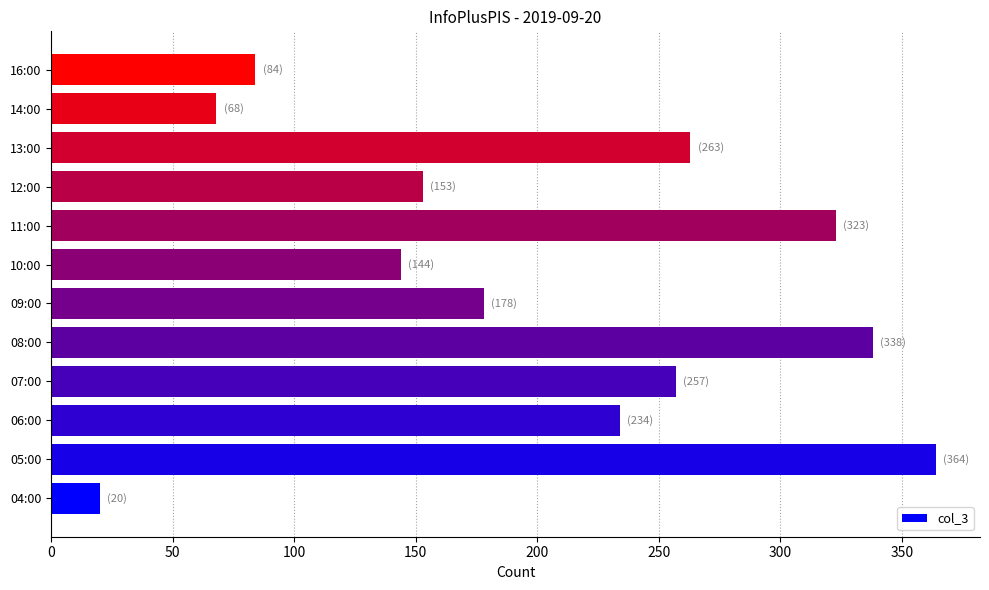

Which has a higher value, 08:00 or 04:00?

08:00